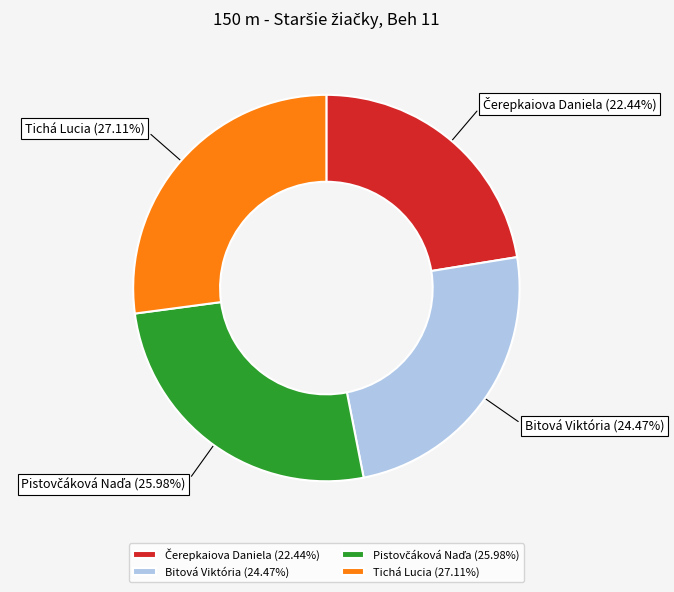

Is Tichá Lucia (27.11%) the majority of the pie?

No